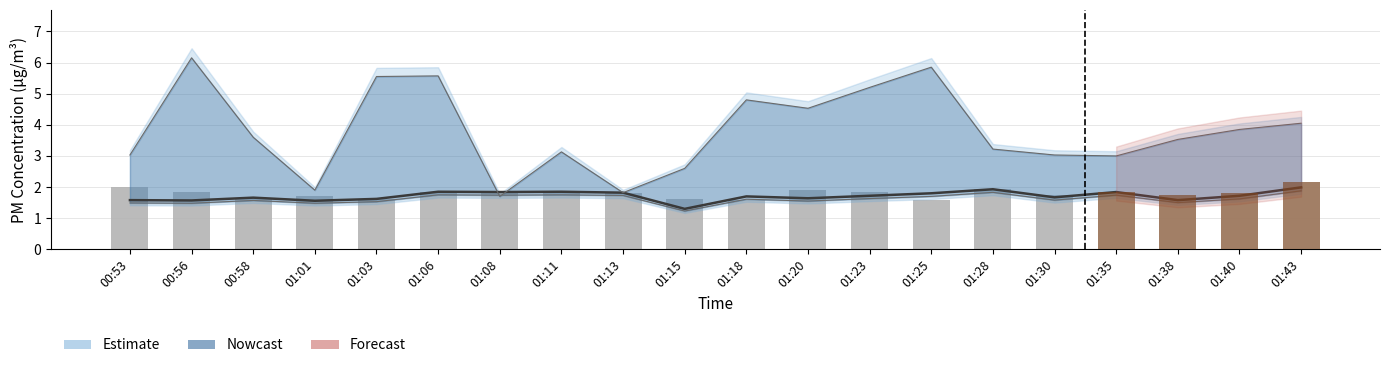

What is the label of the 9th bar from the right?

01:20